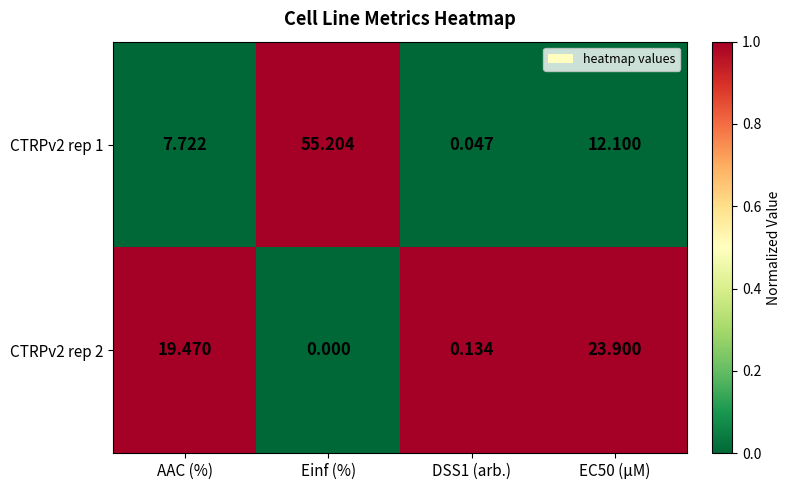

Rank the series by their maximum value, from highest to lowest.

CTRPv2 rep 1, CTRPv2 rep 2